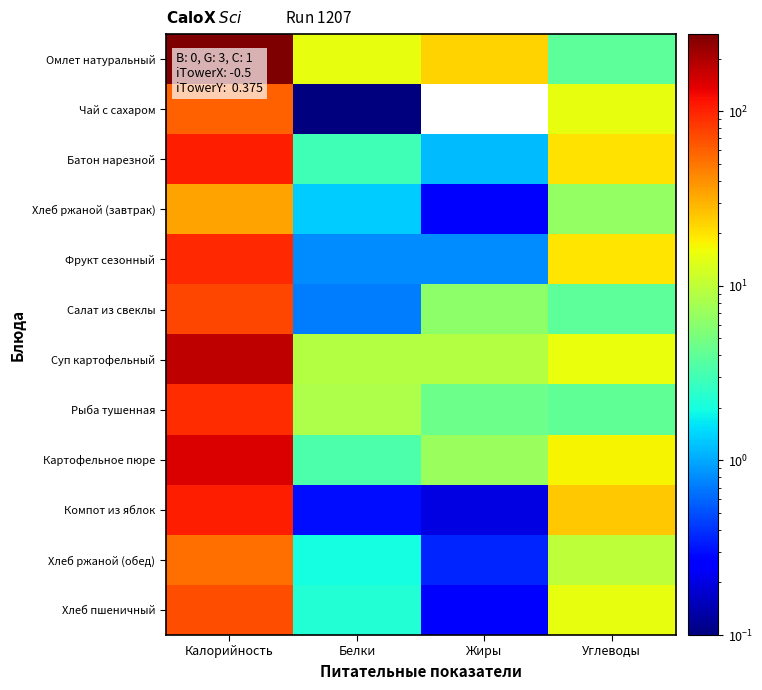

How many distinct data groups are displayed?

12